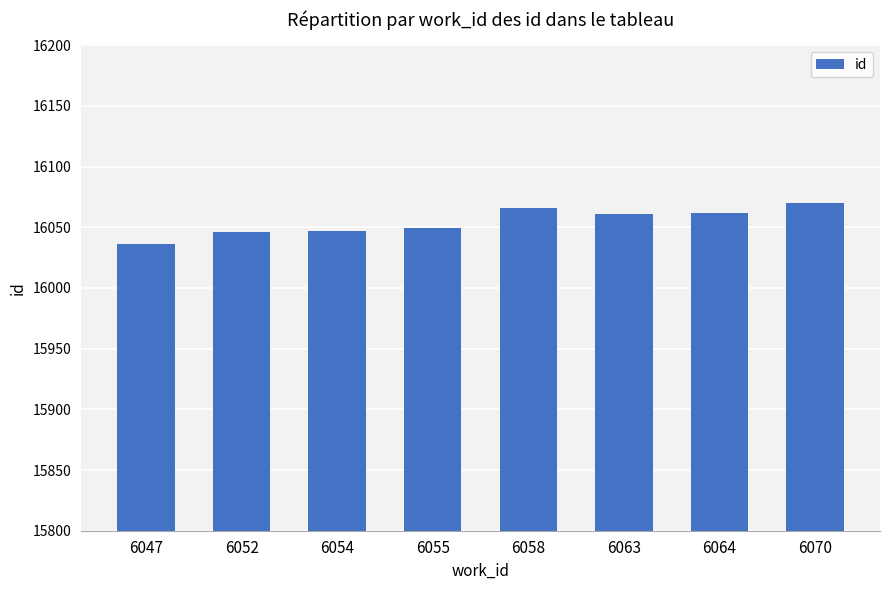

Is it true that the value at 6055 is 6592.7?

False